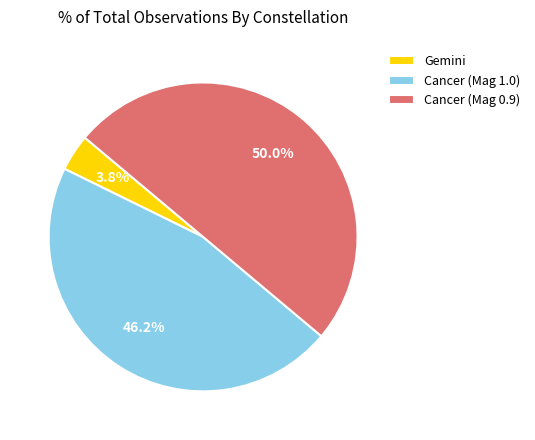

Which category has the smallest portion of the pie?

Gemini